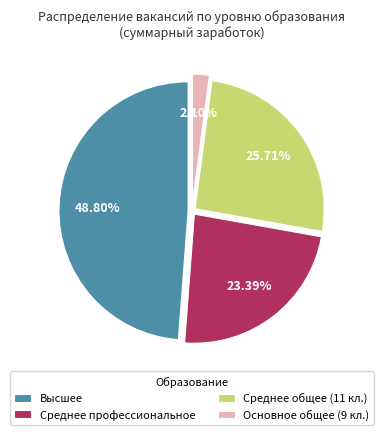

Combined, do Среднее профессиональное and Основное общее (9 кл.) account for over 50%?

No